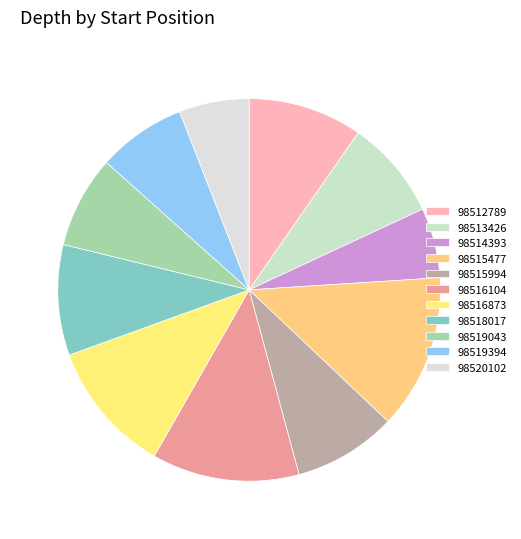

How many slices are in this pie chart?

11